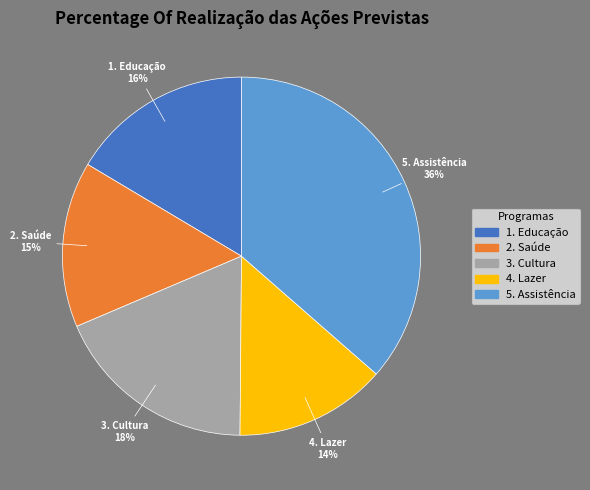

Is it true that 2. Saúde is 5% of the pie?

False